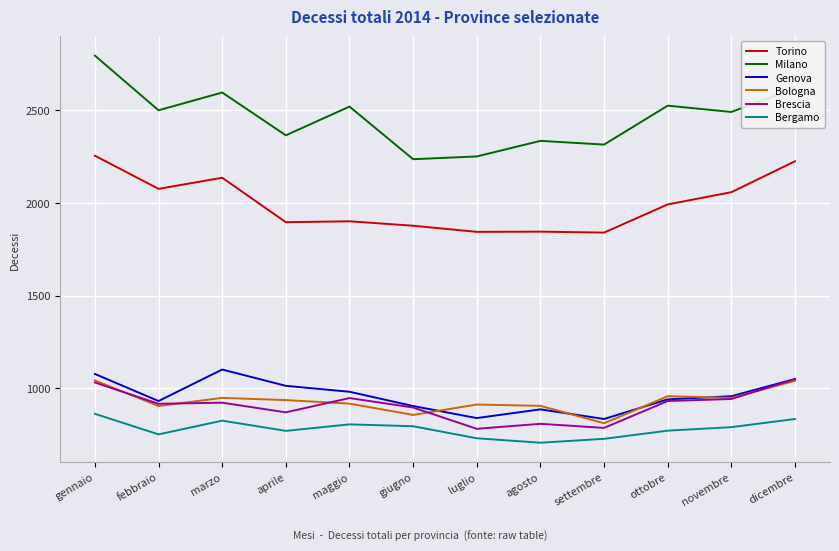

At which label does Bologna reach its minimum?

settembre